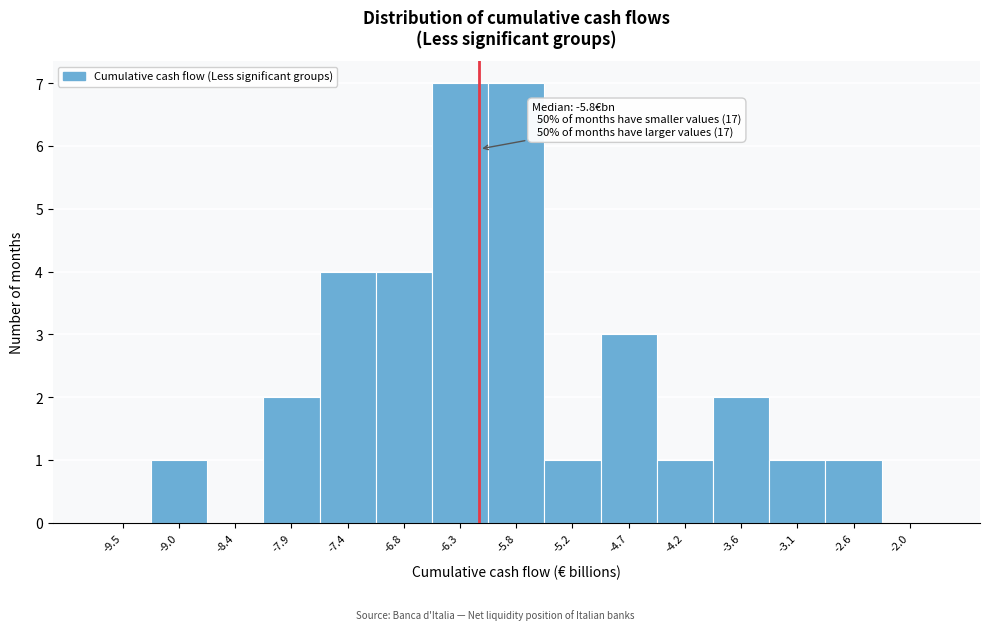

Reading left to right, transcribe all the data shown in this chart.

-9.5=0	-9.0=1	-8.4=0	-7.9=2	-7.4=4	-6.8=4	-6.3=7	-5.8=7	-5.2=1	-4.7=3	-4.2=1	-3.6=2	-3.1=1	-2.6=1	-2.0=0